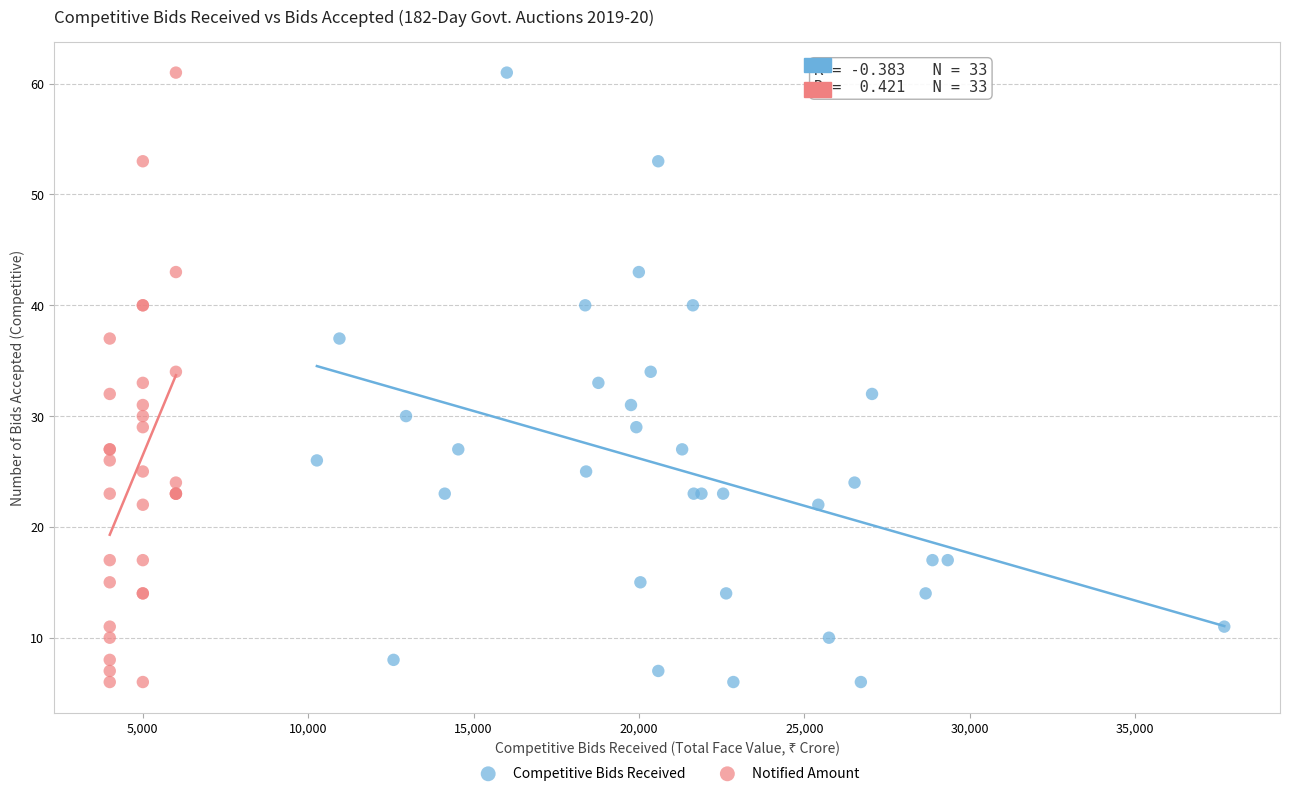

What are all the series names shown in the legend?

Competitive Bids Received, Notified Amount